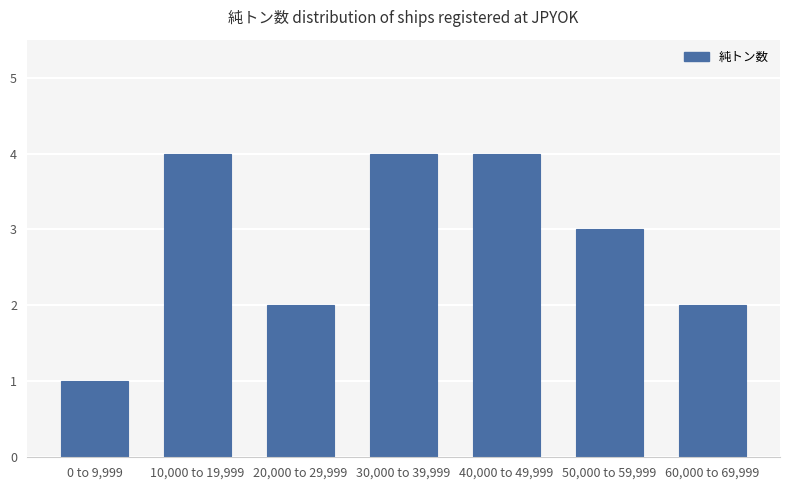

What is the label of the 7th bar from the left?

60,000 to 69,999